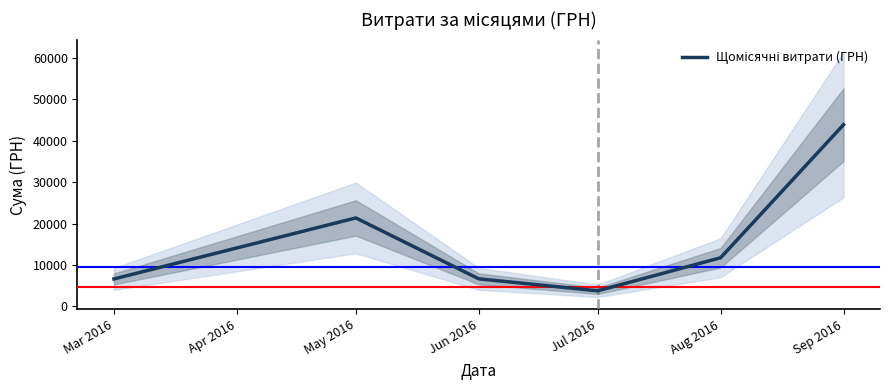

What is the value of the 2nd point from the left?

21350.0